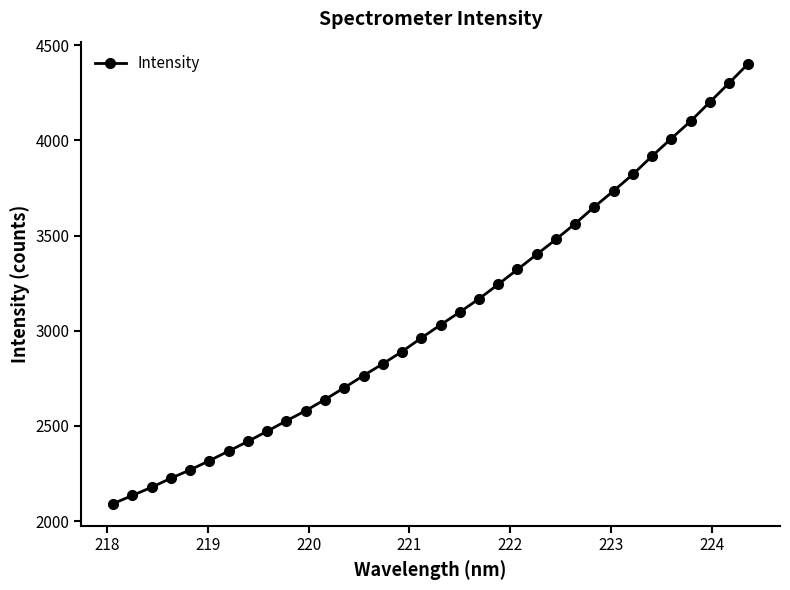

What is the difference between the second highest and minimum values?

2210.3